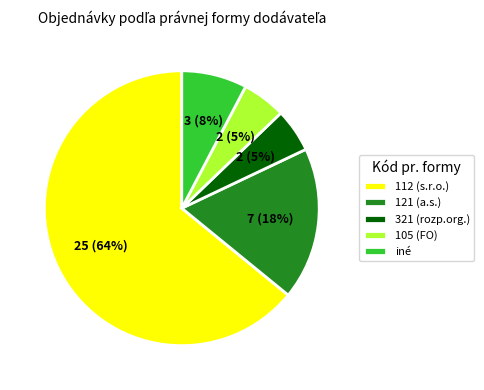

Is there a majority slice in this chart?

Yes